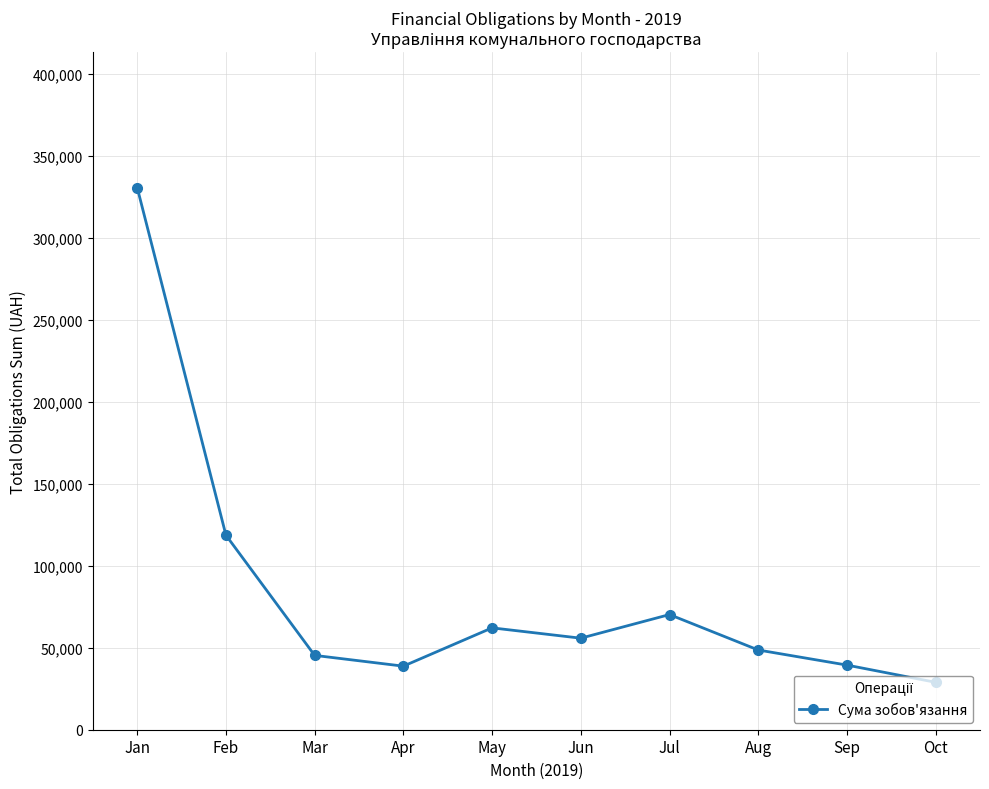

Between May and Feb, which is larger?

Feb